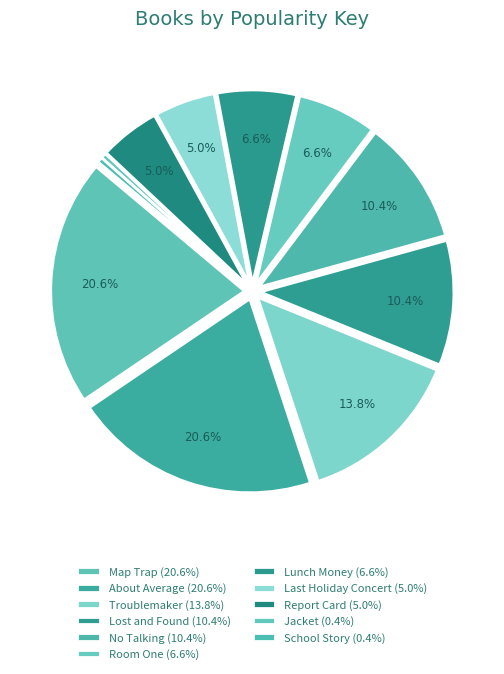

Is it true that Jacket is 0% of the pie?

True